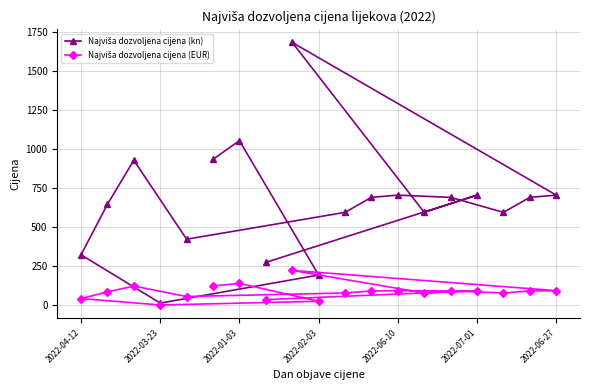

Is it true that Najviša dozvoljena cijena (EUR) equals 311.9 at 15?

False